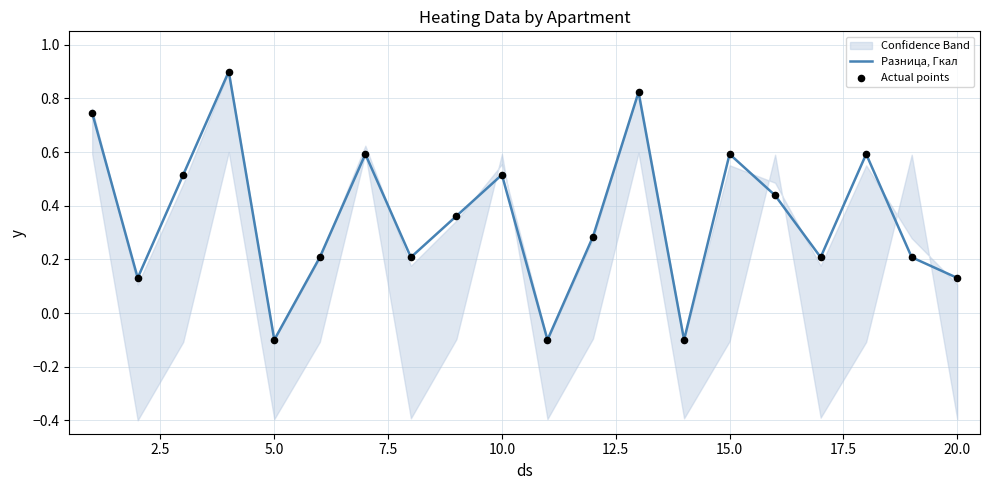

True or false: Разница, Гкал has a value of 0.2 at 20.0.

False